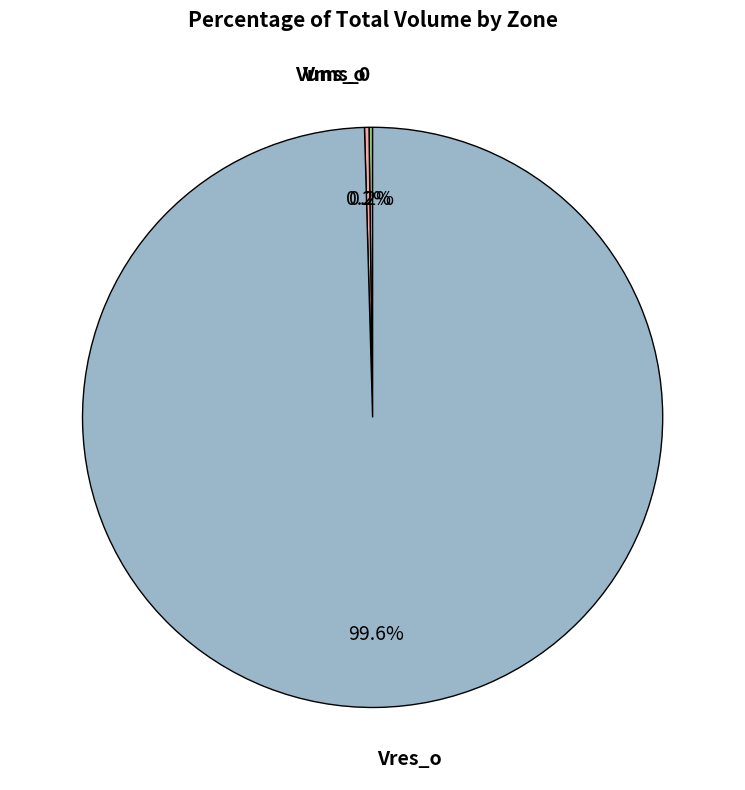

Is there any slice that represents more than half of the pie?

Yes